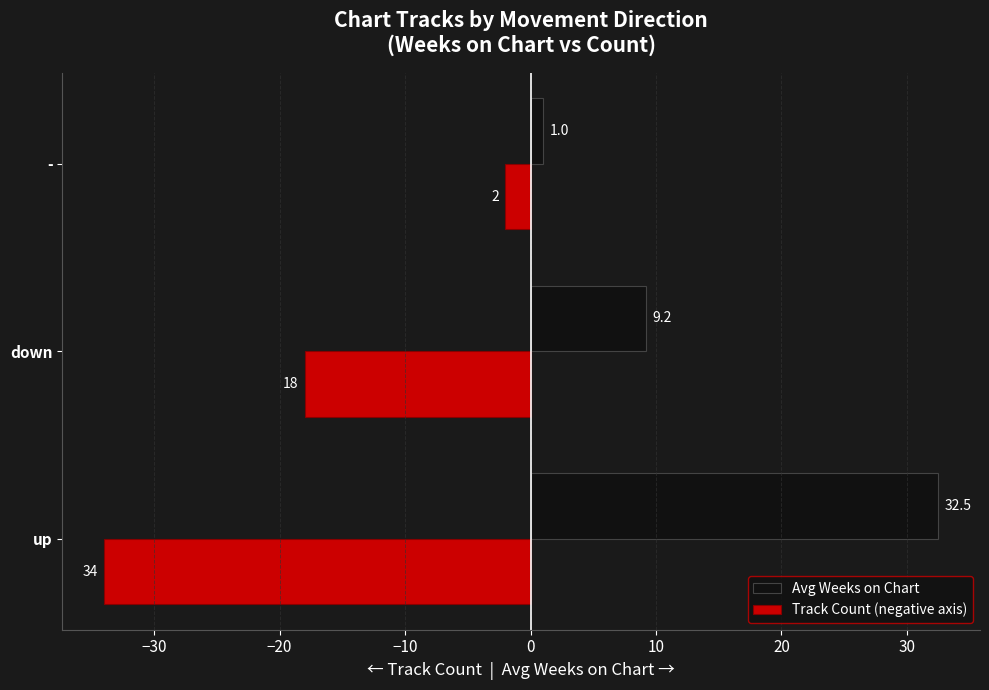

What is the maximum value for Avg Weeks on Chart?

32.5